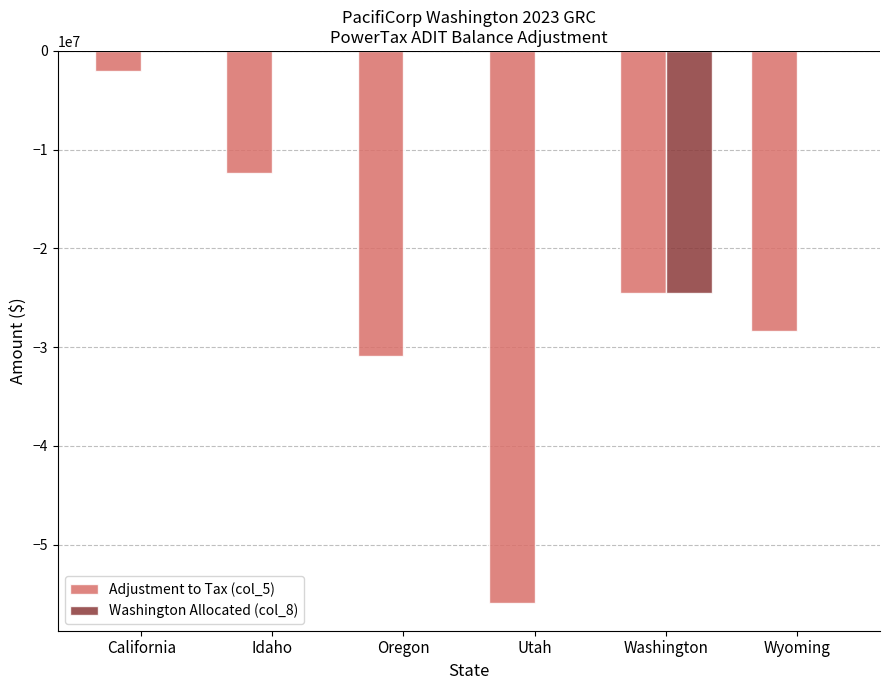

True or false: Adjustment to Tax (col_5) has a value of -19348384 at Wyoming.

False